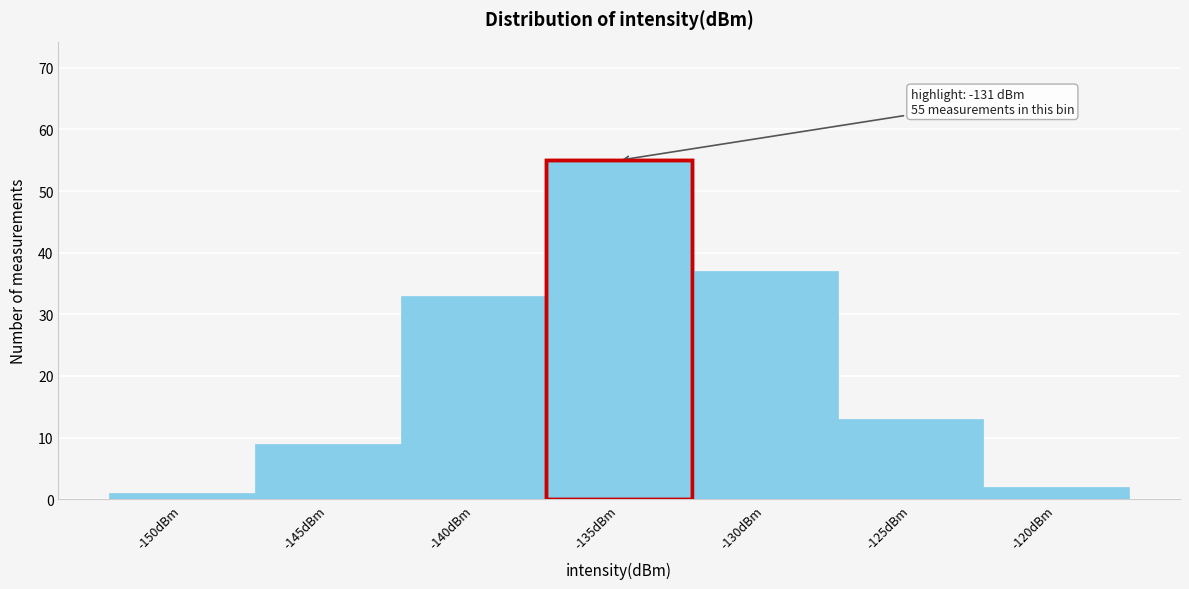

Reading left to right, transcribe all the data shown in this chart.

-150dBm=1	-145dBm=9	-140dBm=33	-135dBm=55	-130dBm=37	-125dBm=13	-120dBm=2